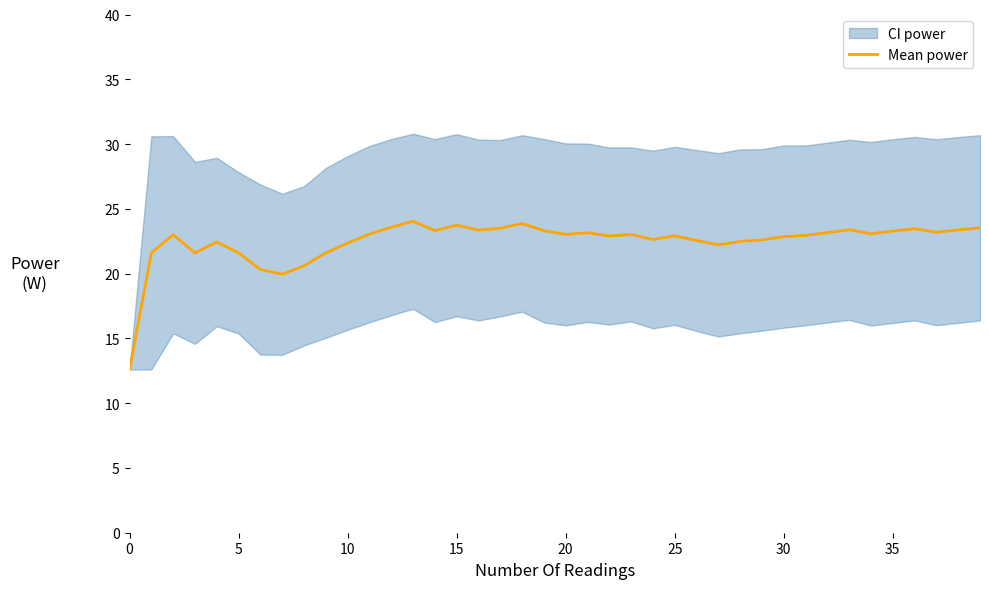

How many interior local peaks (higher than both neighbors) does the data have?

10